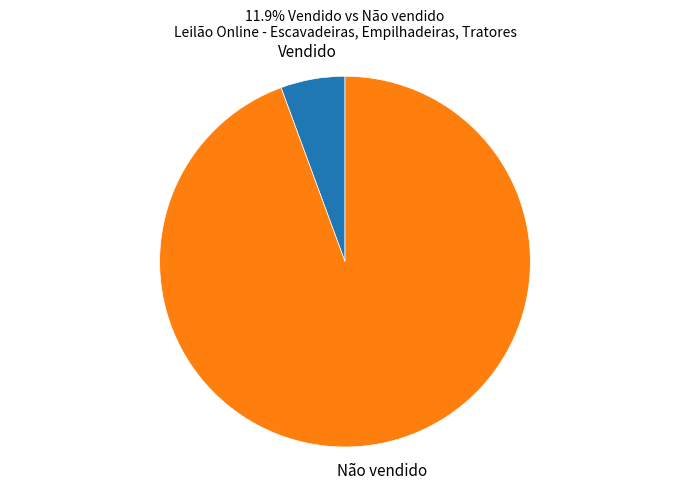

Combined, do Vendido and Não vendido account for over 50%?

Yes